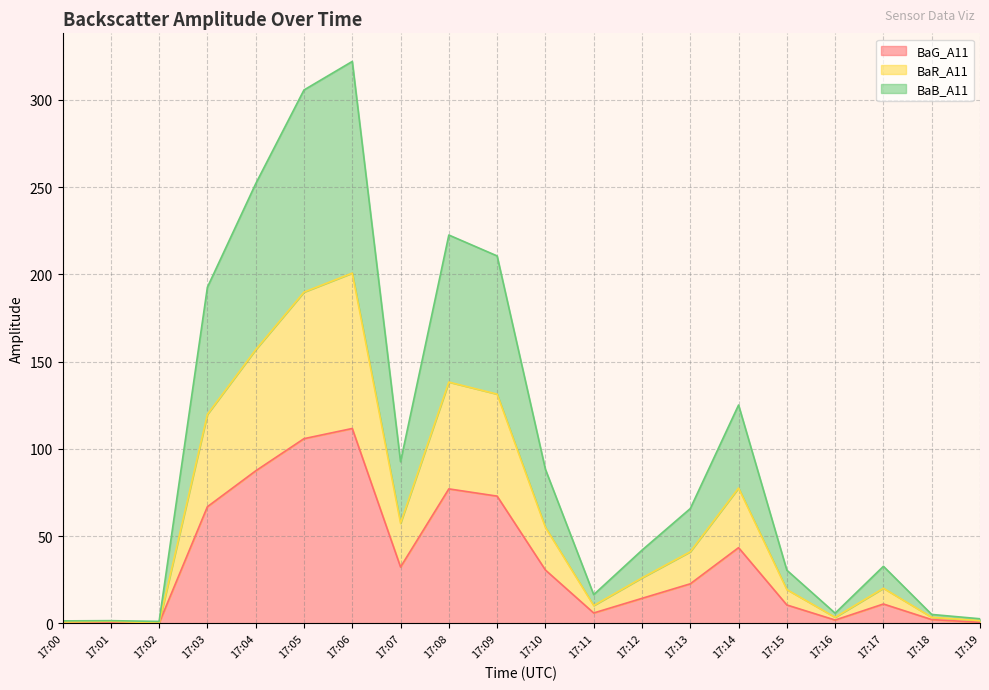

Does the chart display data point markers on the line(s)?

No